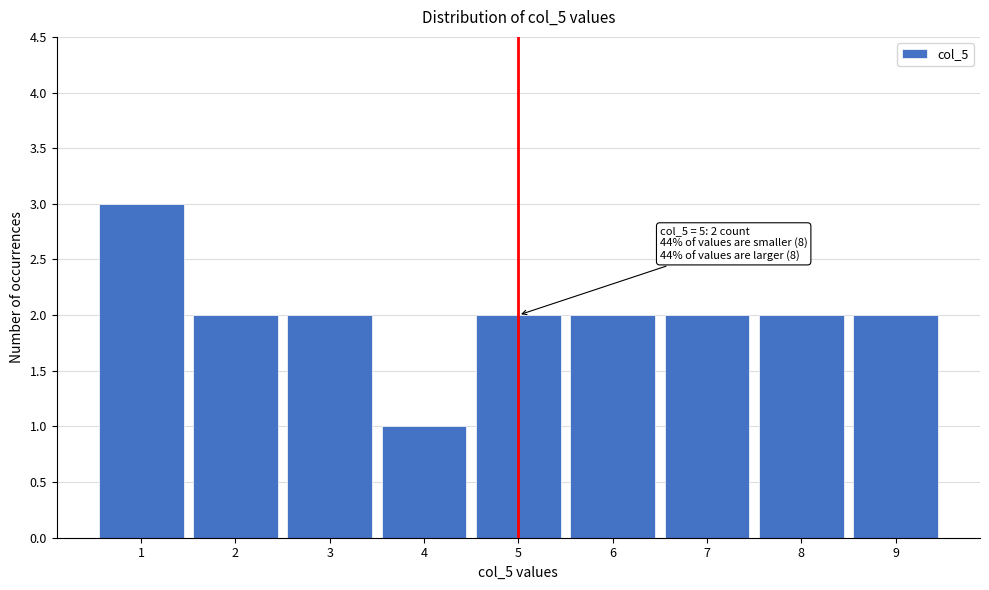

Over which range of the x-axis is the bar tallest?

0.5 to 1.5